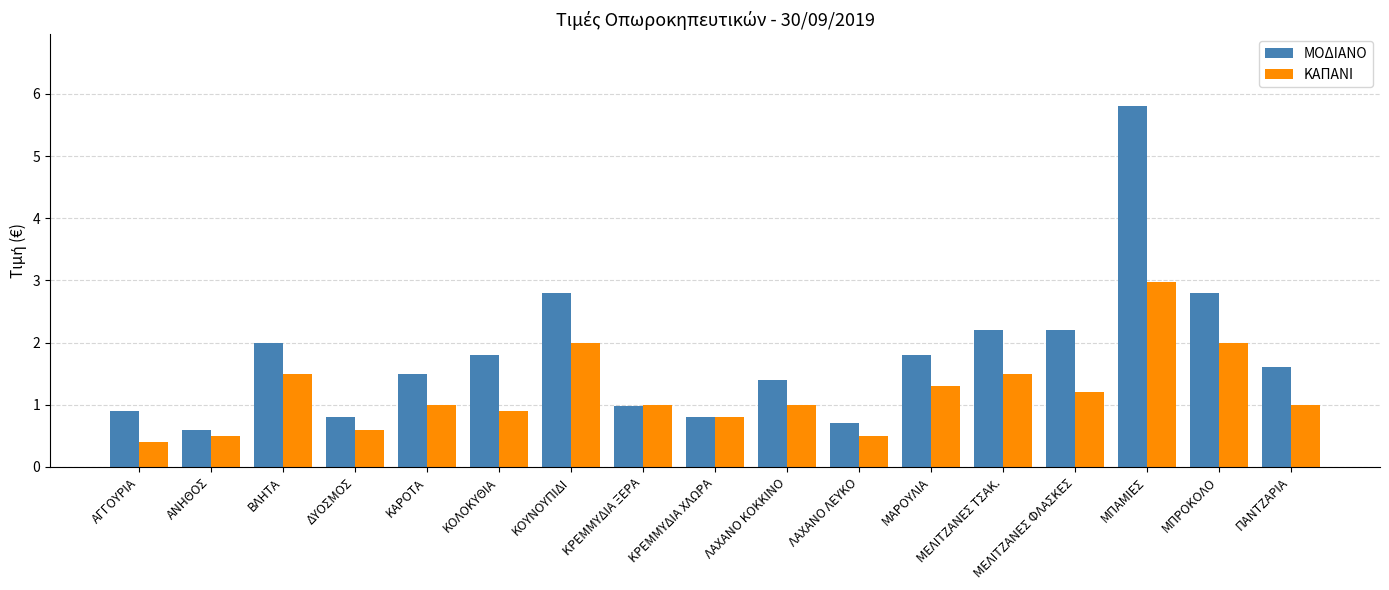

What is the value of the ΜΟΔΙΑΝΟ bar at the 2nd from the left?

0.6